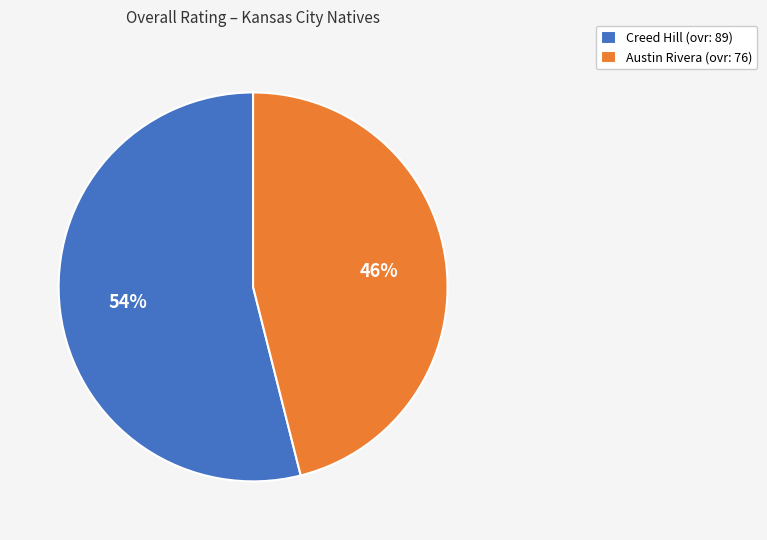

Does any single category account for the majority?

Yes